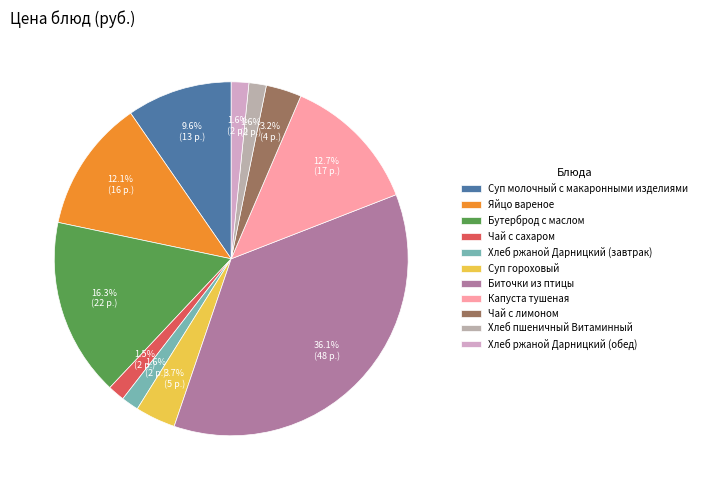

To the nearest percent, what portion does Суп гороховый represent?

4%